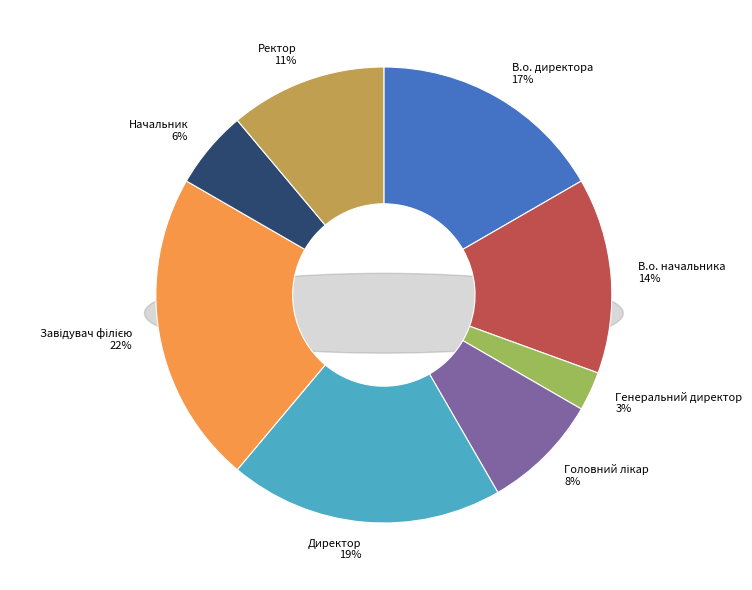

To the nearest percent, what percentage of the pie is В.о. начальника?

14%